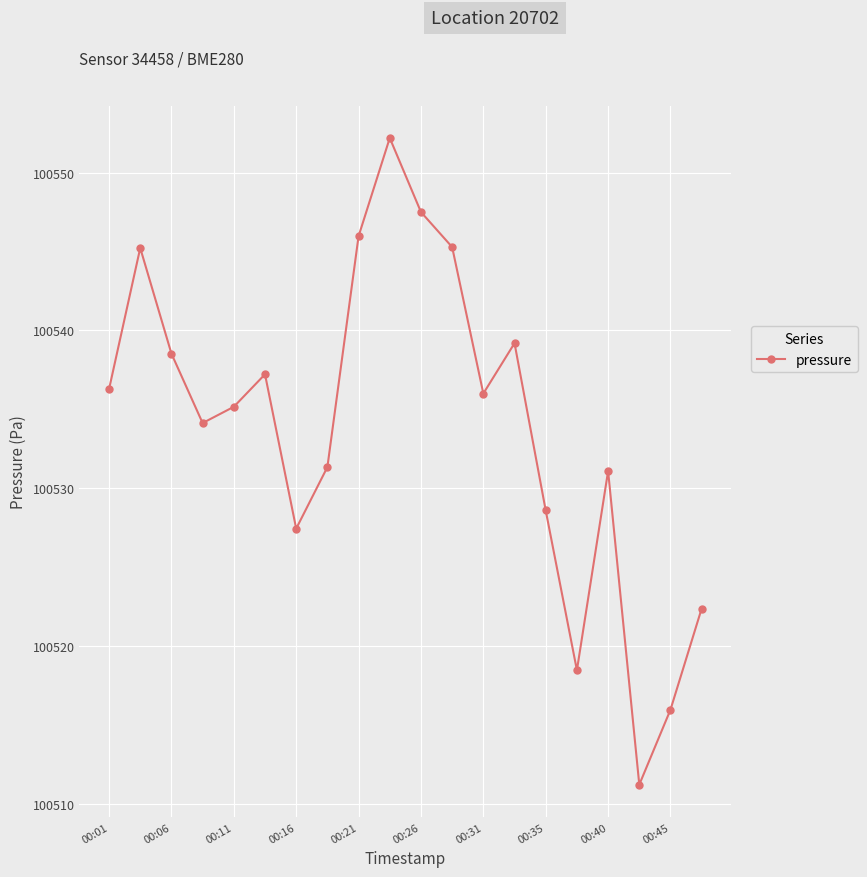

What is the greatest value displayed?

100552.2